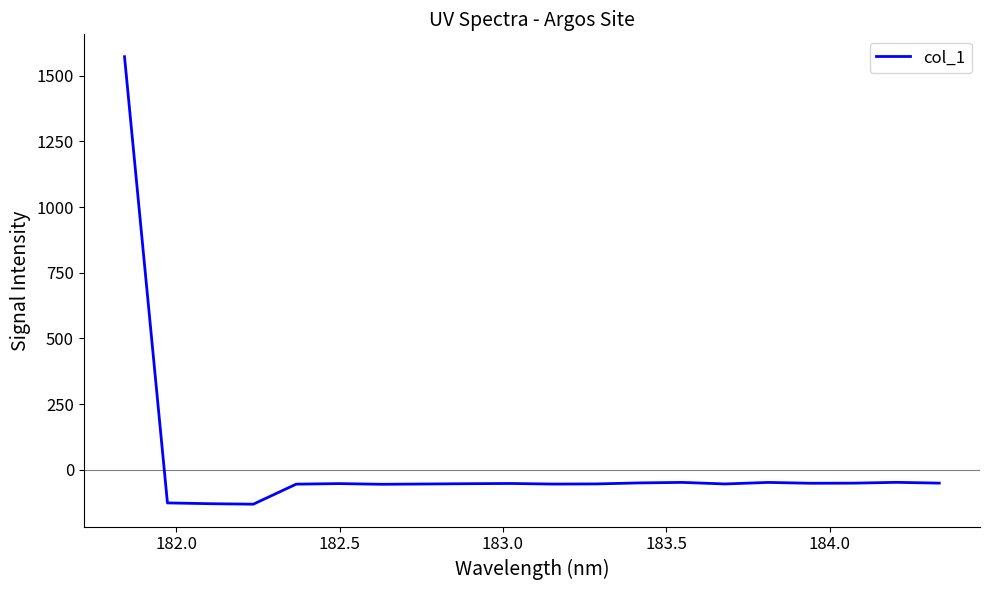

What is the difference between the maximum and minimum values?

1701.9